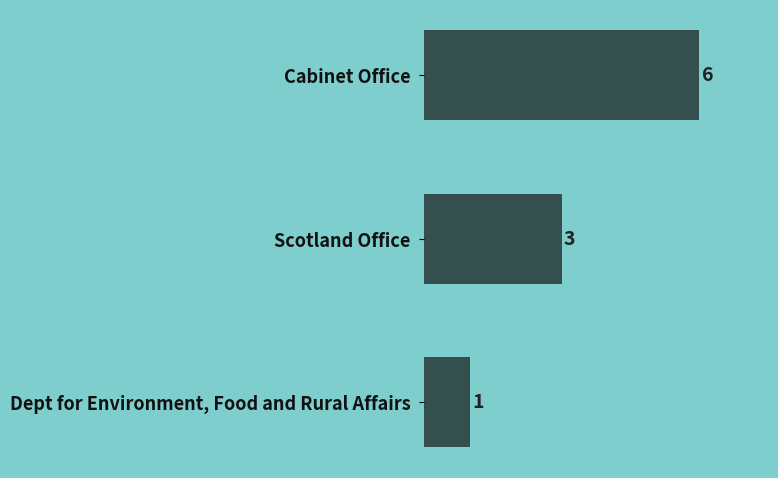

What is the maximum value shown in the chart?

6